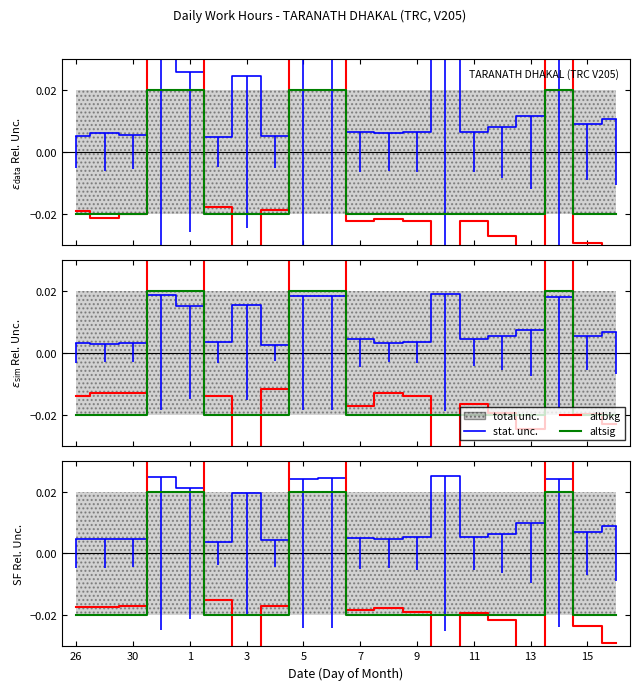

The value of altbkg at 13 is -0.1. True or false?

True